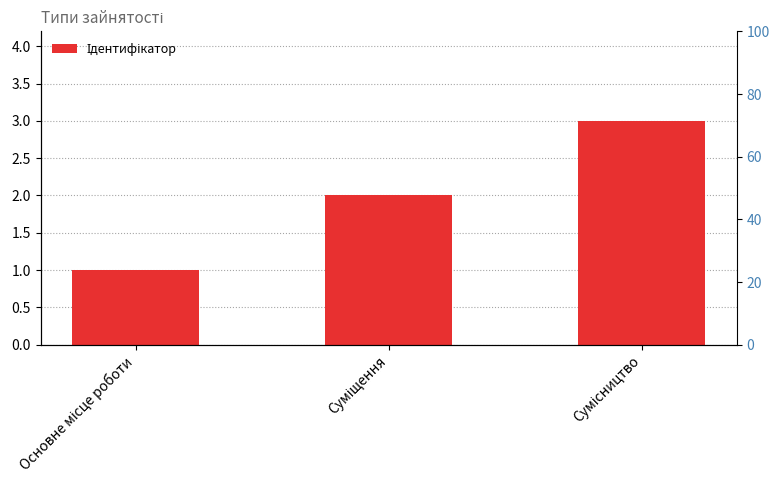

What is the label of the 3rd bar from the left?

Сумісництво